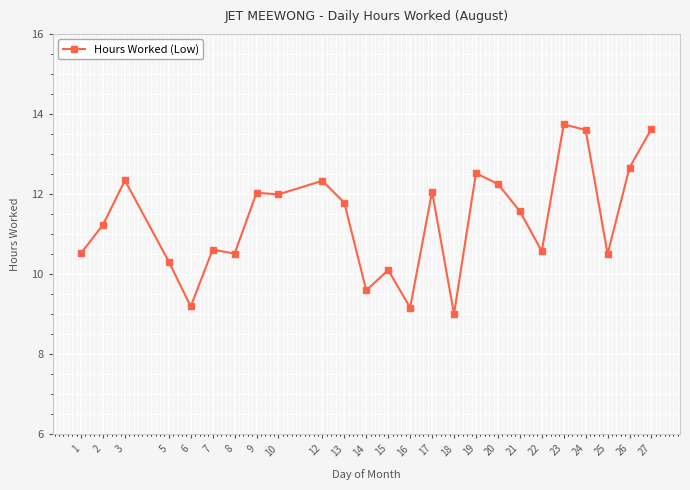

At which category does the chart reach its peak across all series?

23